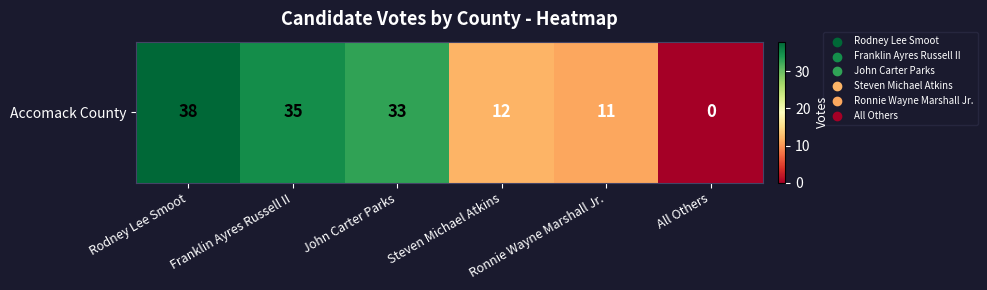

List the labels in order of value, smallest first.

All Others, Ronnie Wayne Marshall Jr., Steven Michael Atkins, John Carter Parks, Franklin Ayres Russell II, Rodney Lee Smoot